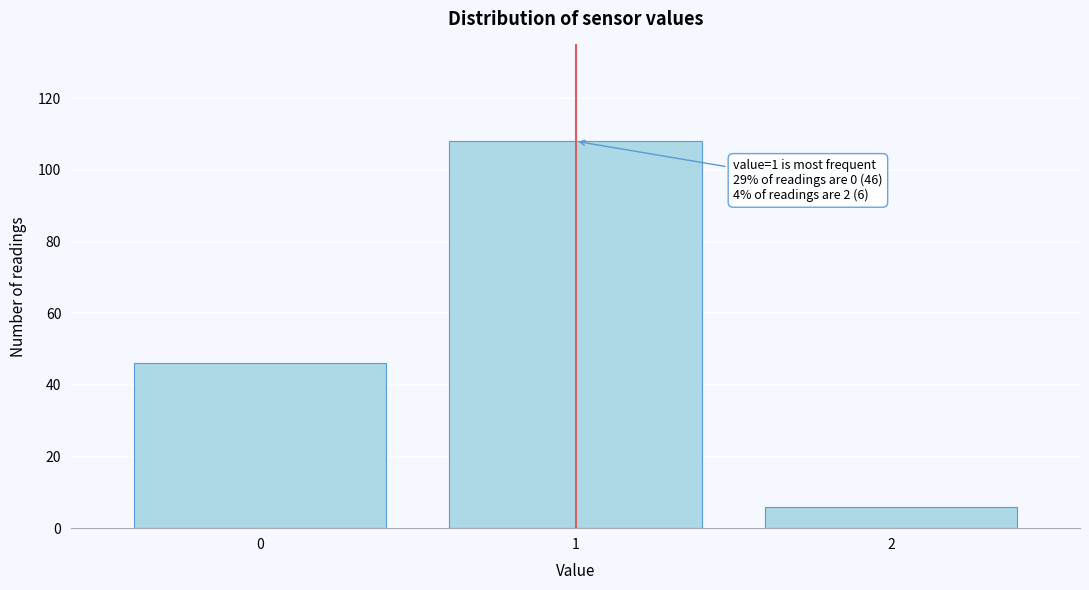

Reading right to left, what are all the values shown in this chart?

6	108	46